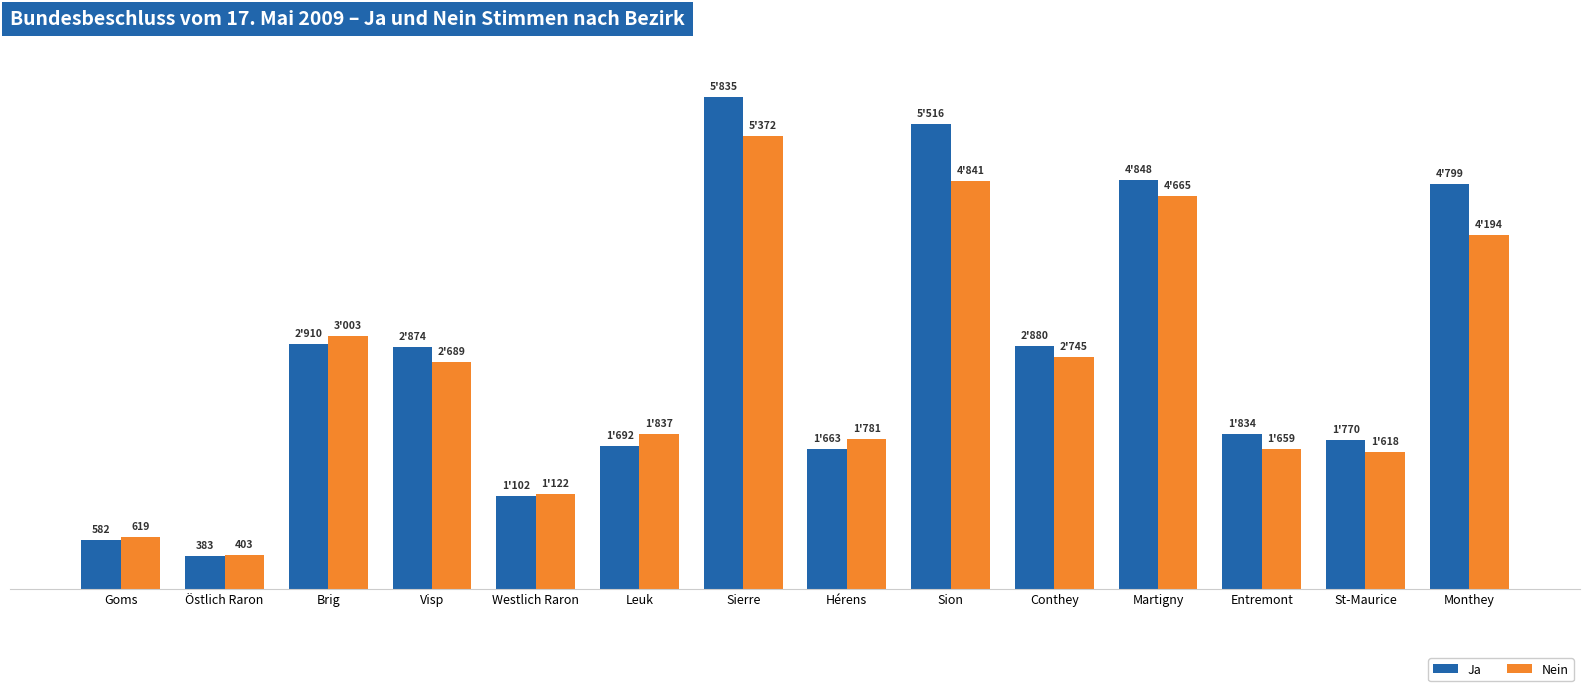

At which label is Ja closest to 3109?

Brig